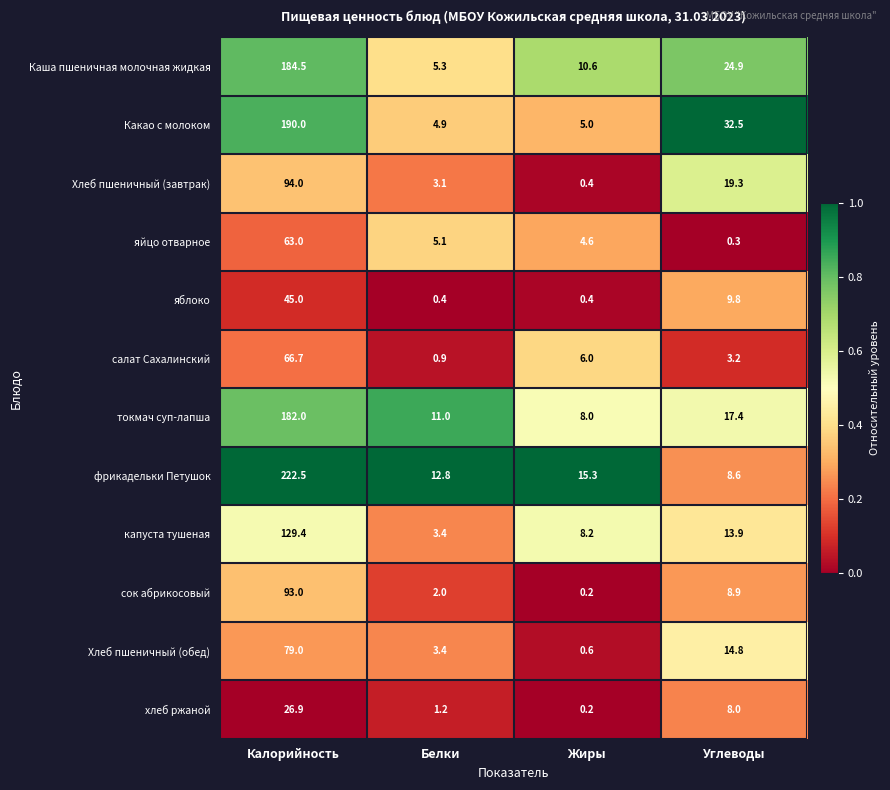

Is the value of яблоко at Жиры greater than the value of Каша пшеничная молочная жидкая at Углеводы?

No